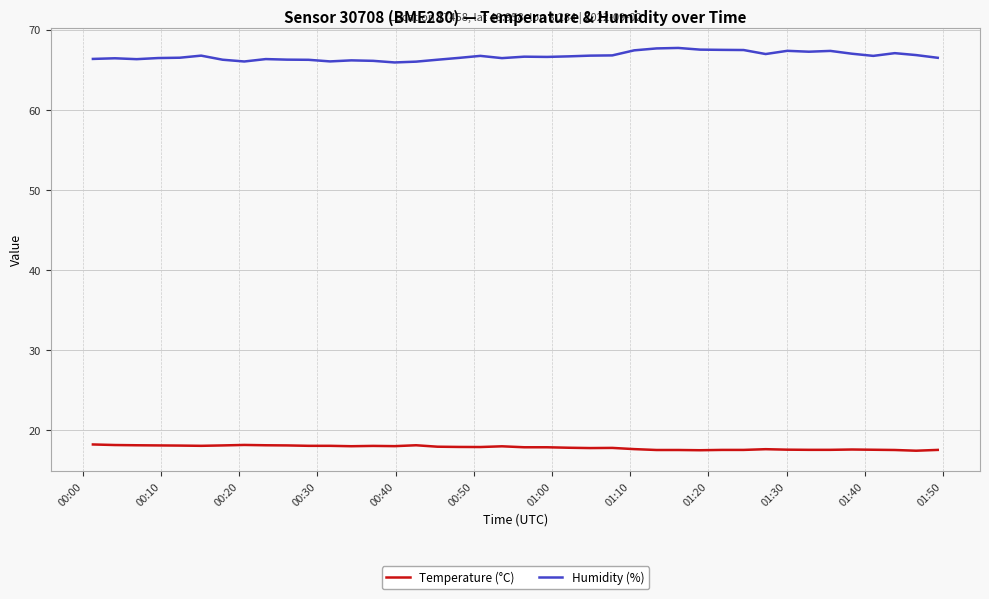

Which series has the widest spread of values?

Humidity (%)